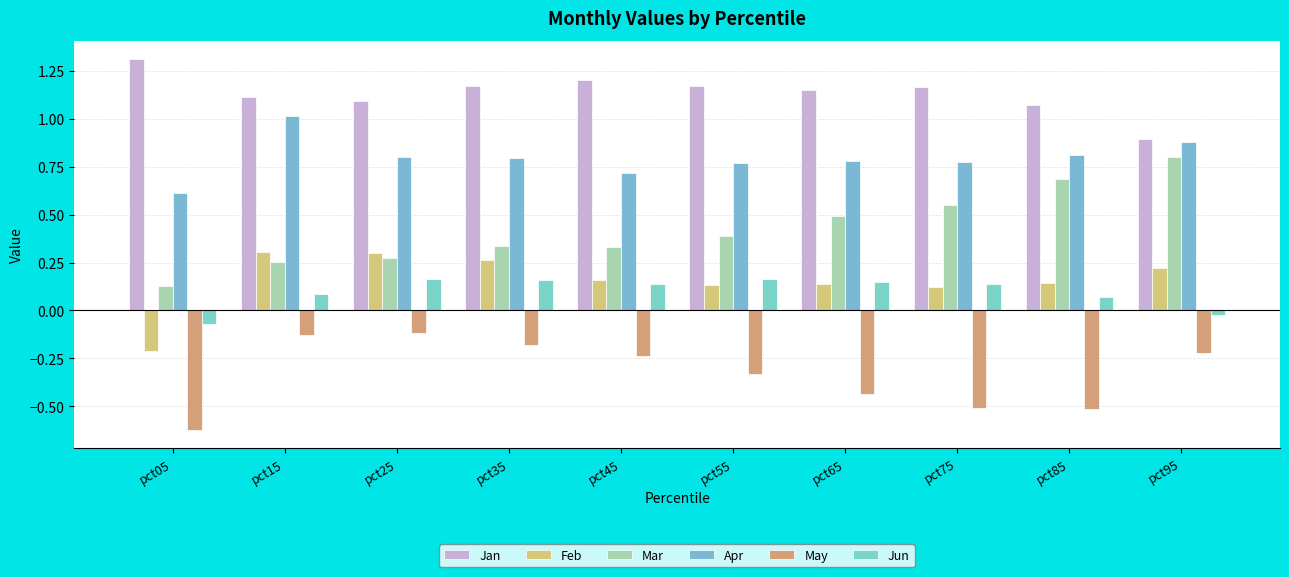

How many groups of bars are there?

10